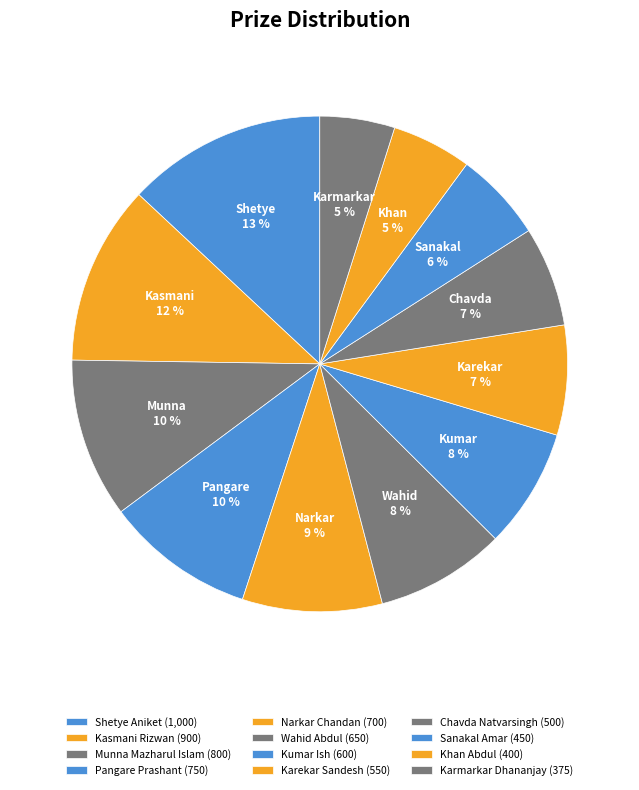

Is it true that Khan Abdul is 5% of the pie?

True